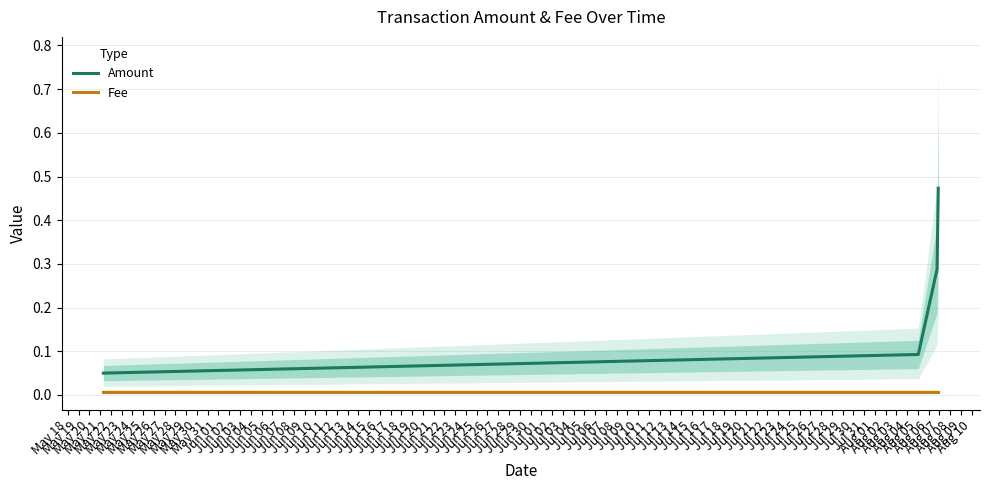

What is the minimum value for Amount?

0.1